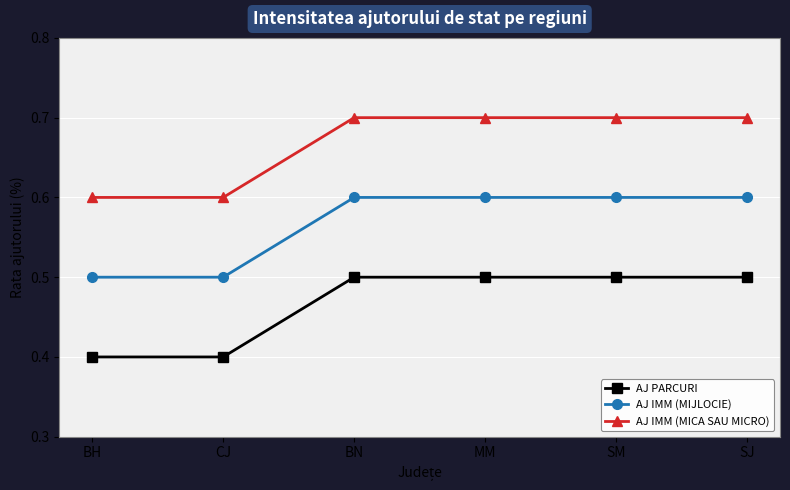

List the series in order of their peak value, highest first.

AJ IMM (MICA SAU MICRO), AJ IMM (MIJLOCIE), AJ PARCURI